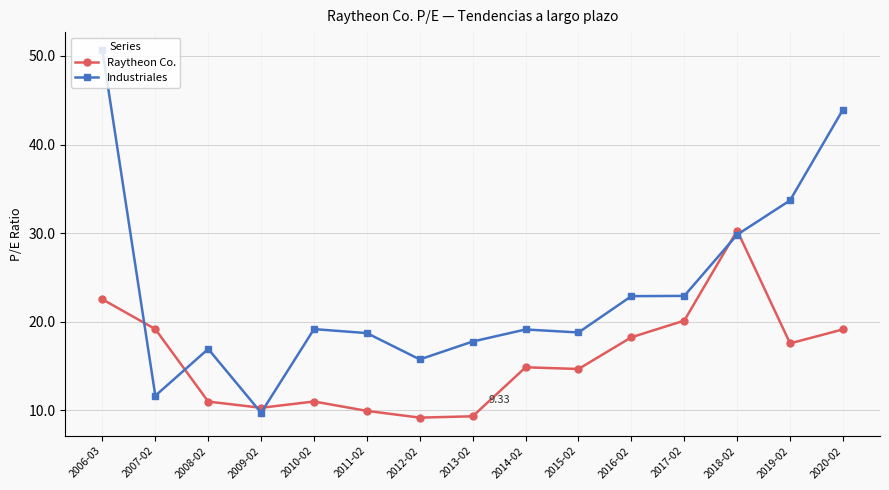

What is the approximate value of Industriales at 2006-03?

50.6